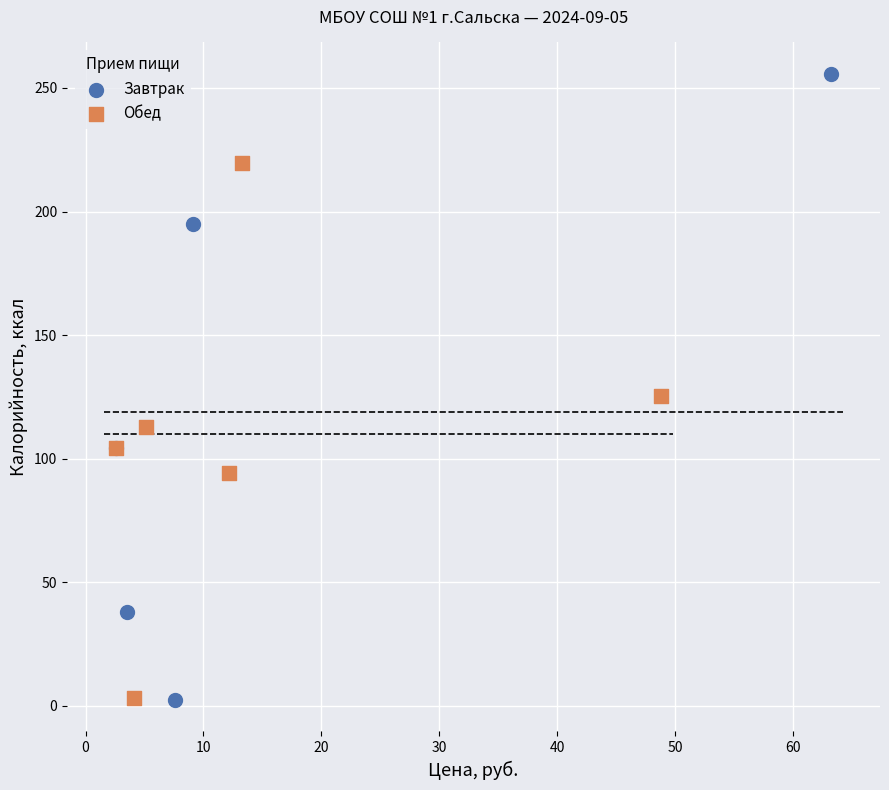

What are all the series names shown in the legend?

Завтрак, Обед